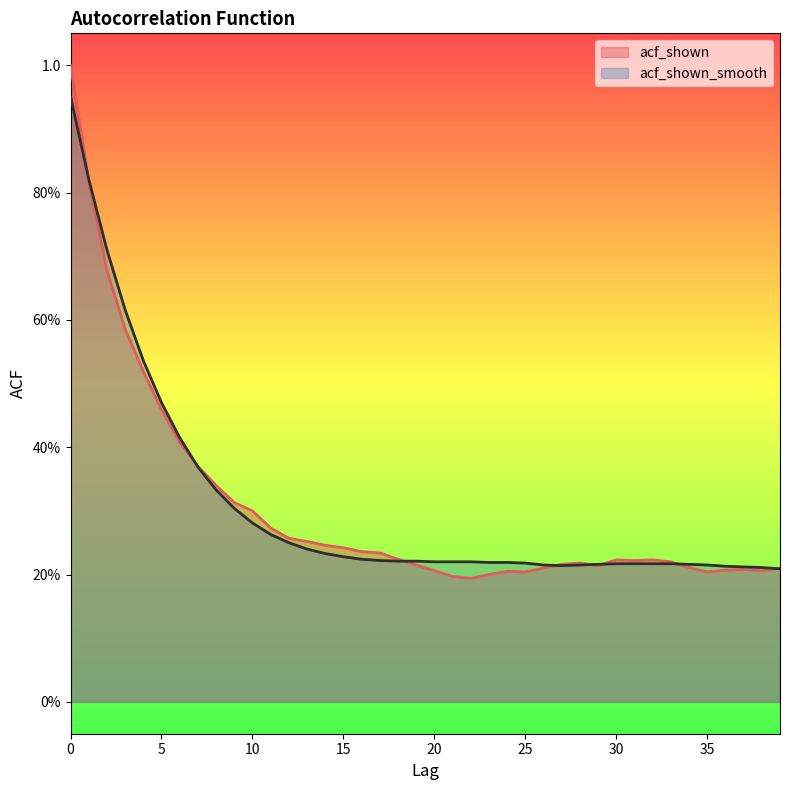

Is the value of acf_shown_smooth at 21 greater than the value of acf_shown at 0?

No